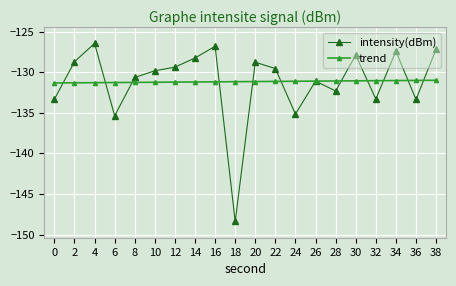

Rank the series at 10 from highest to lowest value.

intensity(dBm), trend